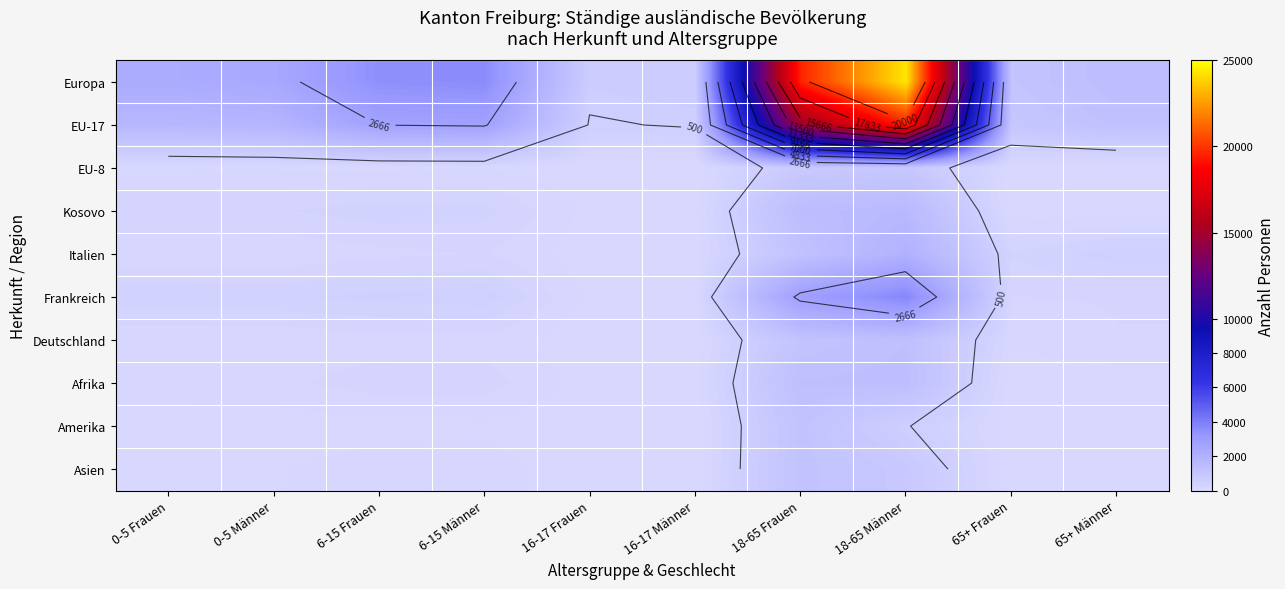

What is the smallest value displayed?

5